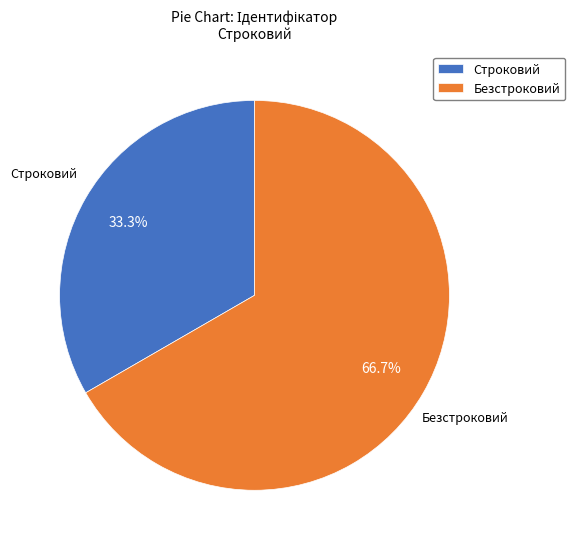

What percentage is NOT represented by Строковий?

66.7%